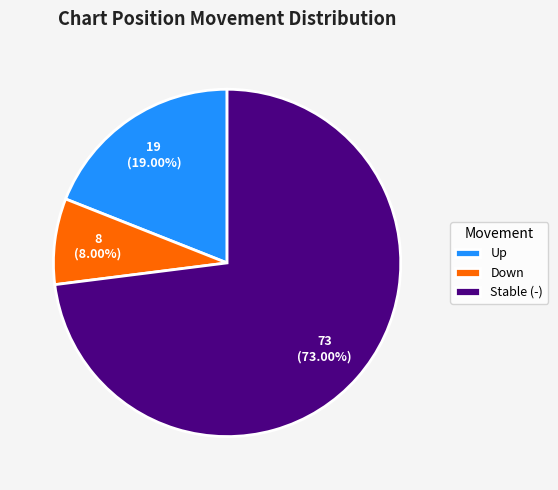

Which has a higher value, Up or Stable (-)?

Stable (-)